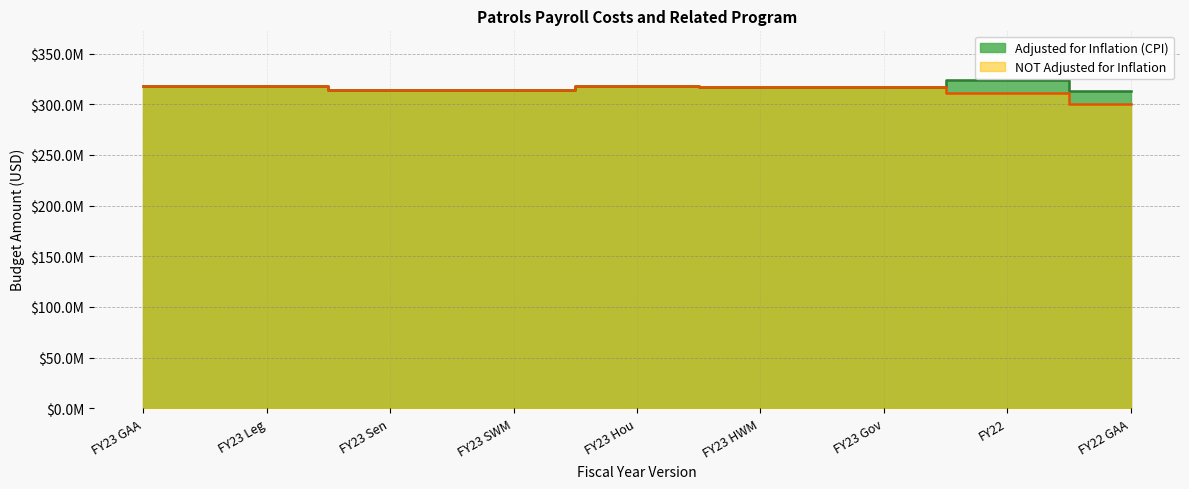

At which label does Adjusted for Inflation (CPI) reach its minimum?

FY22 GAA